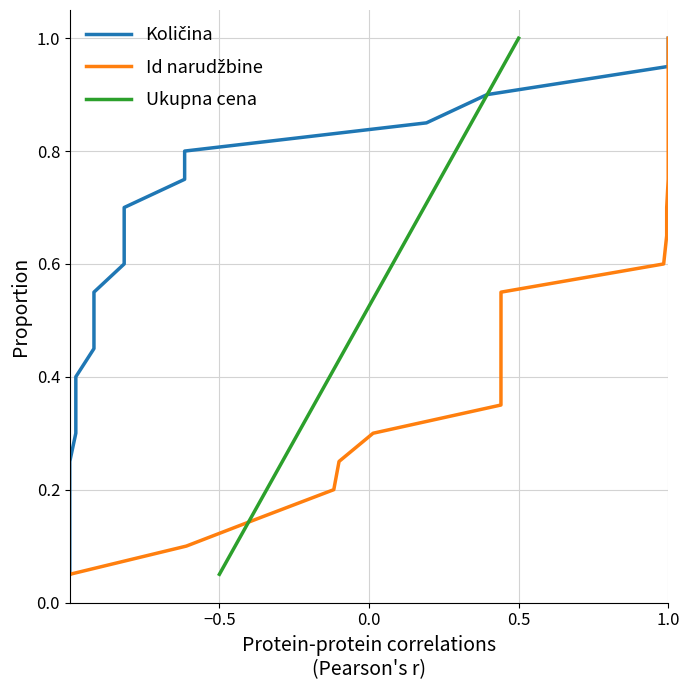

Where is Ukupna cena nearest to the value 0?

−0.5